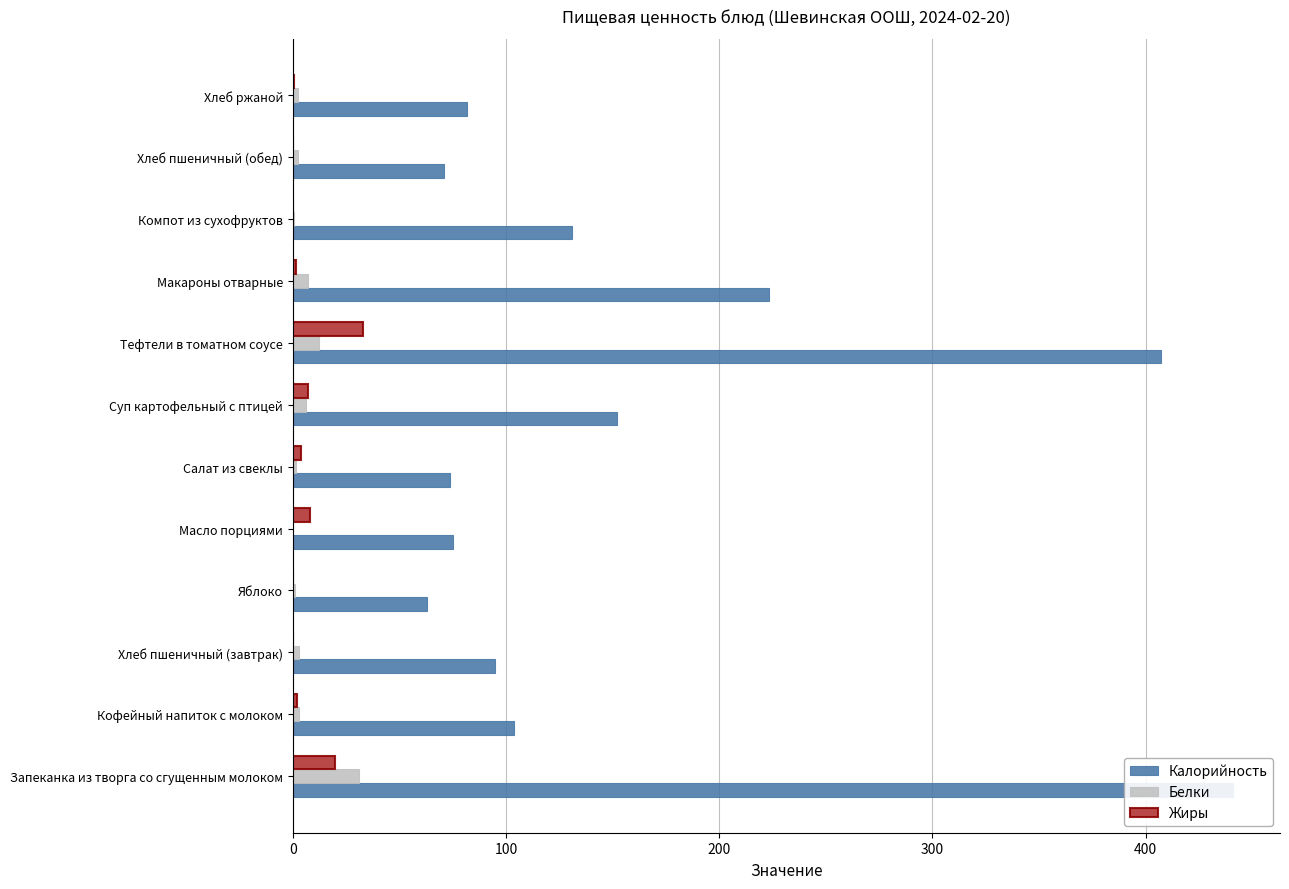

What is the value of the Белки bar at the 9th from the left?

7.1